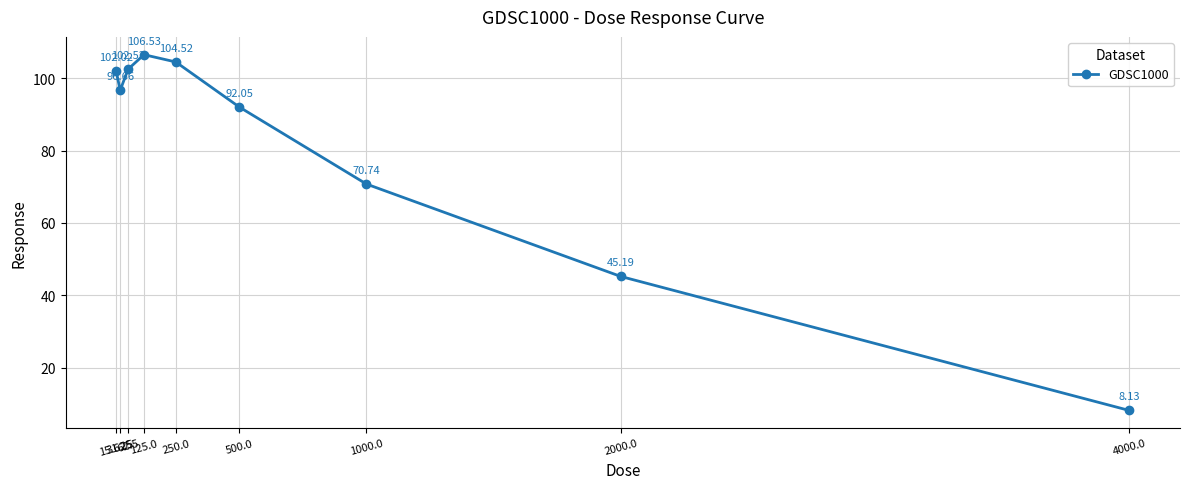

How many interior local valleys (lower than both neighbors) does the data have?

1